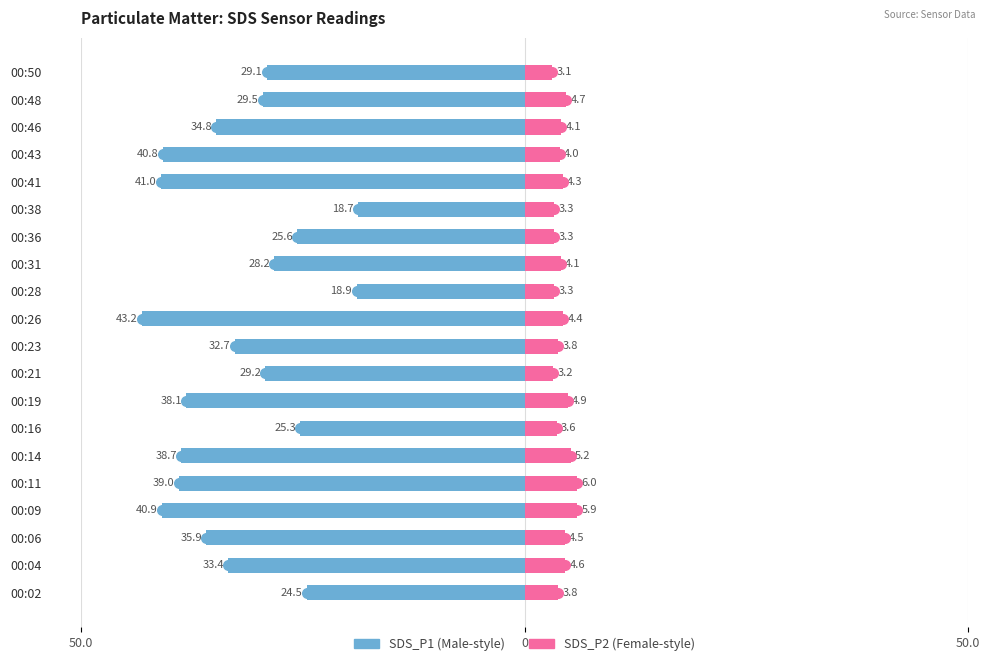

Are the bars grouped side by side (vs. stacked)?

Yes